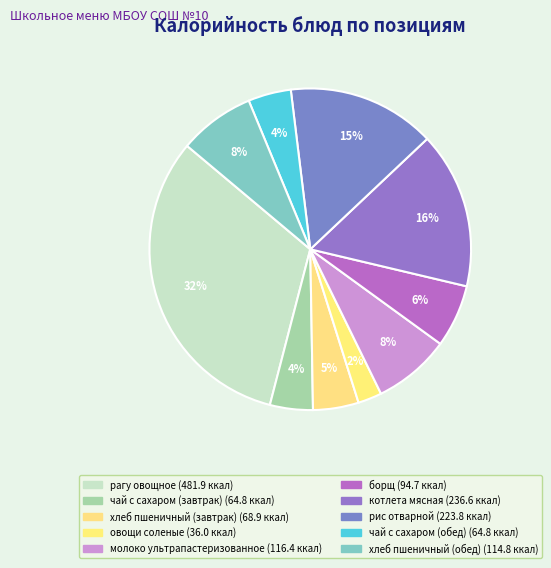

How many segments does this pie chart have?

10